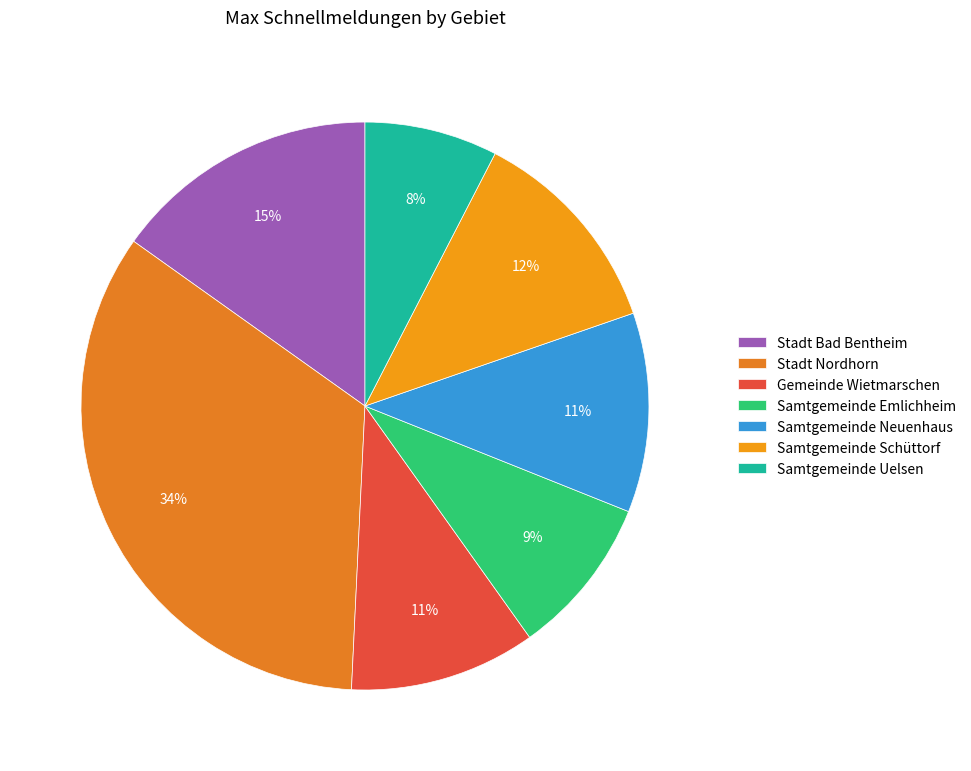

How many segments does this pie chart have?

7